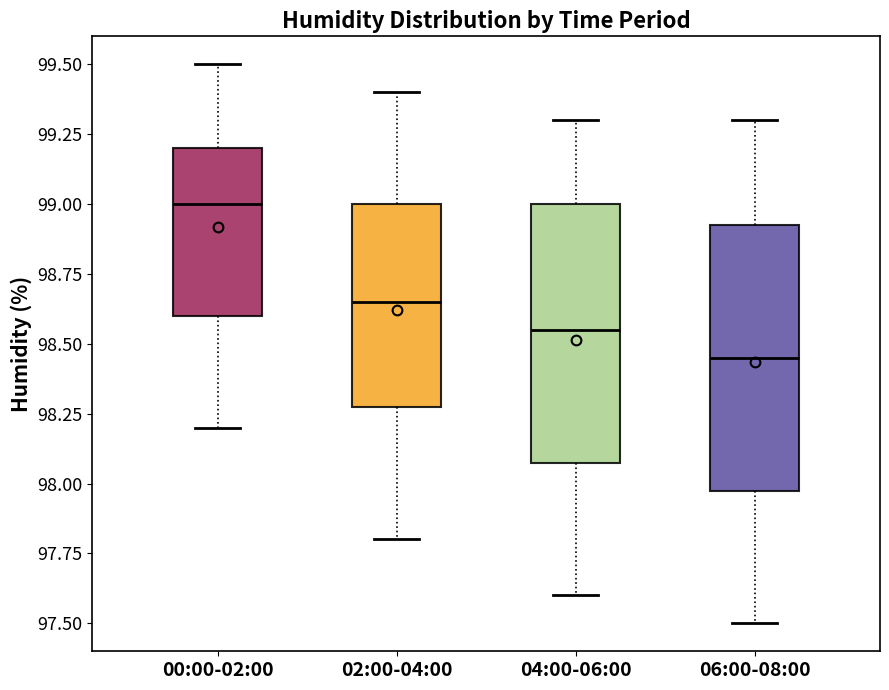

Which box has the highest median line?

00:00-02:00